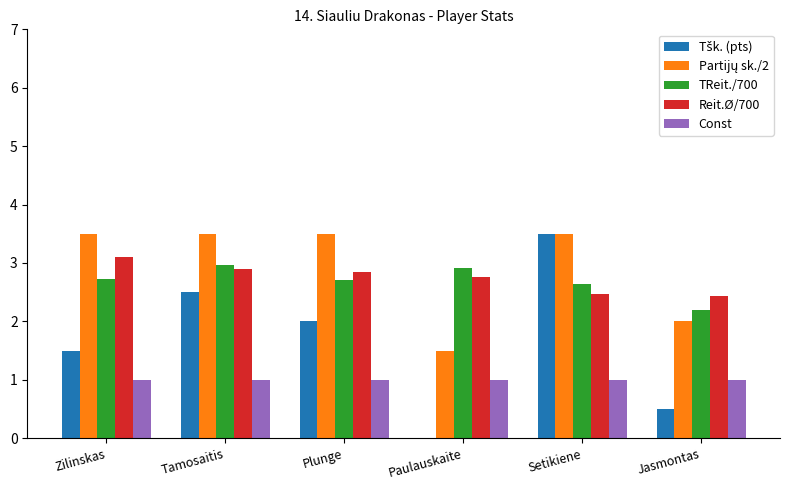

What is the highest value of the Const series?

1.0